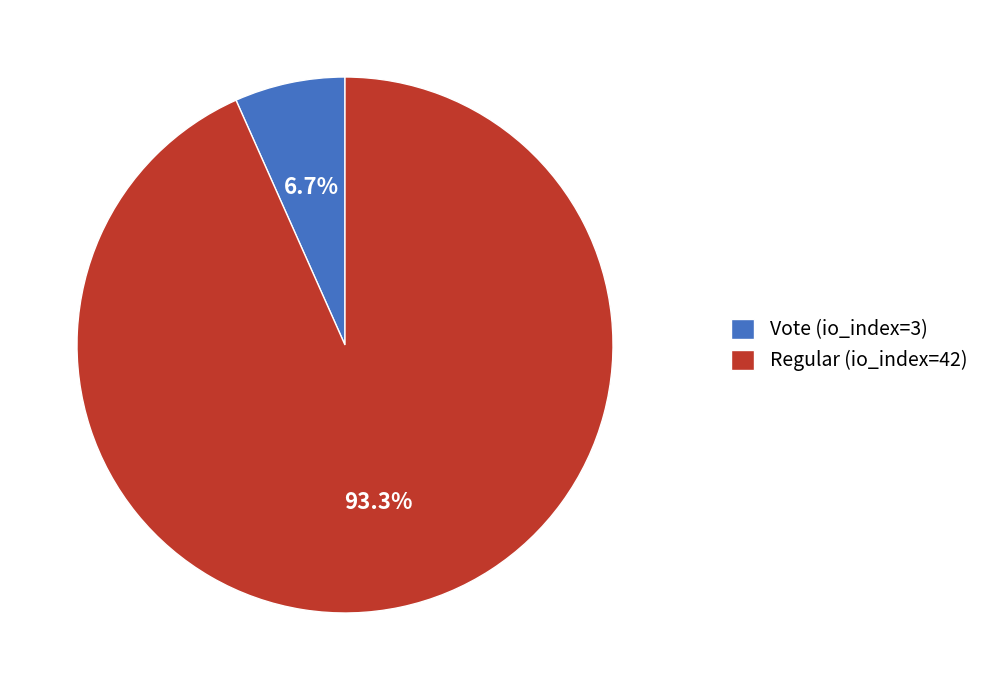

Does Vote (io_index=3) represent more than half of the total?

No